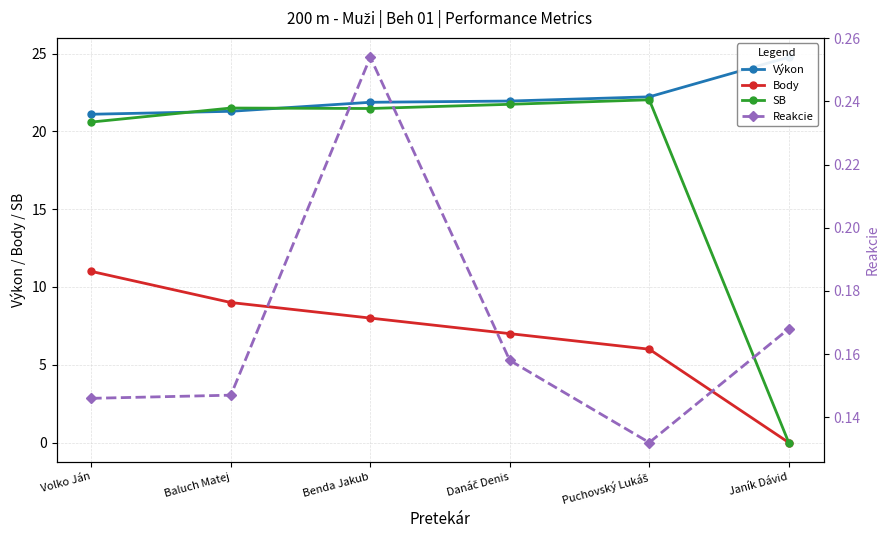

Reading left to right, what are all the values shown in this chart?

Výkon: 21.1	21.3	21.9	21.9	22.2	24.8
Body: 11.0	9.0	8.0	7.0	6.0	0.0
SB: 20.6	21.5	21.5	21.7	22.0	0.0
Reakcie: 0.1	0.1	0.3	0.2	0.1	0.2